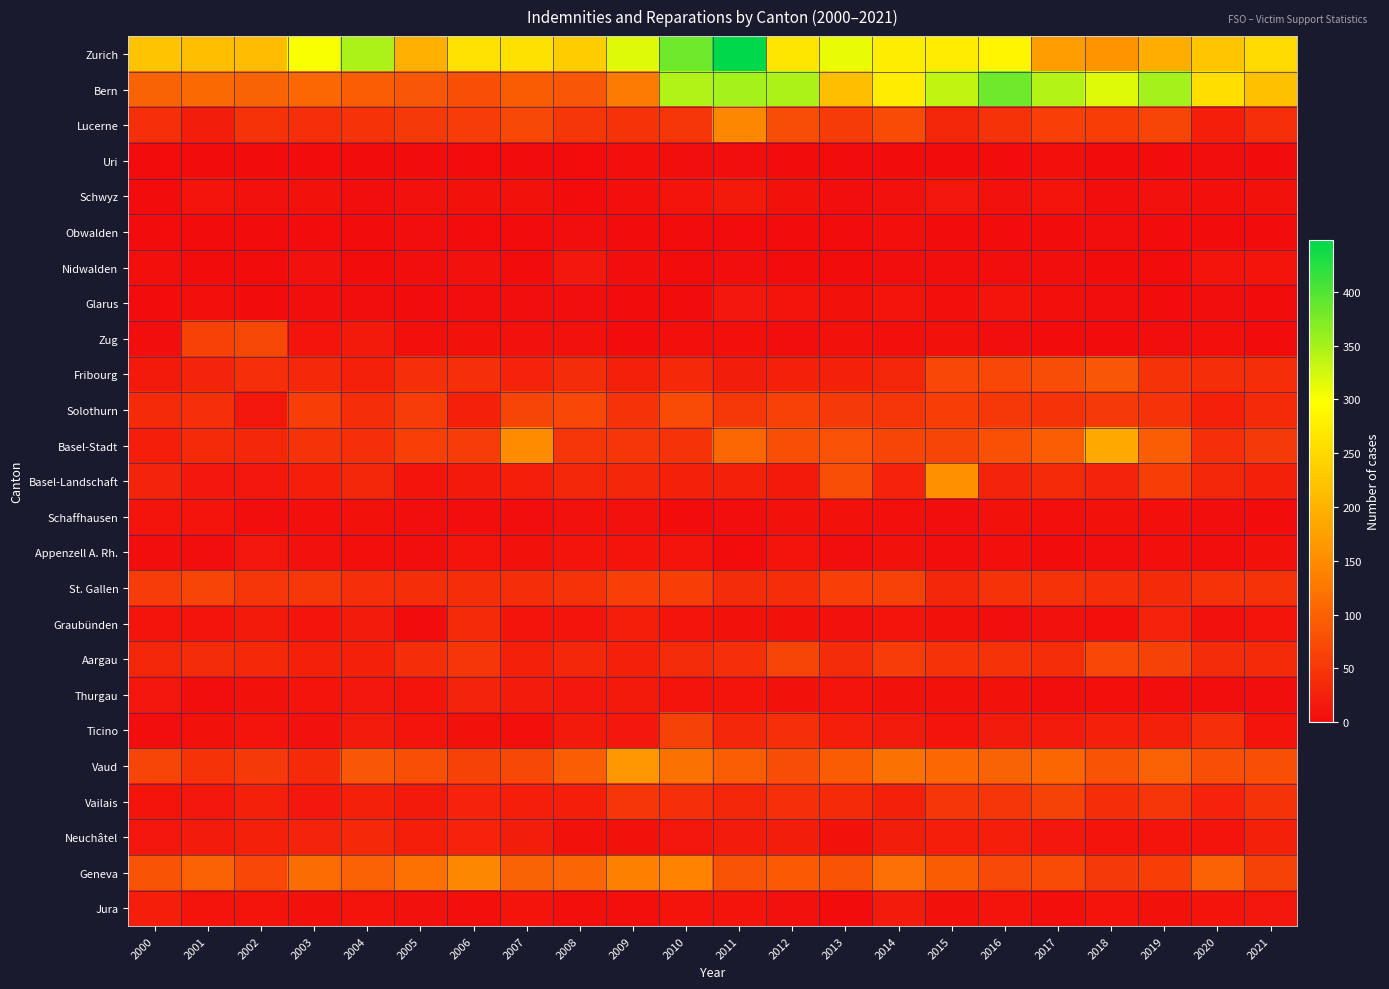

At how many categories does at least one series exceed 427?

1